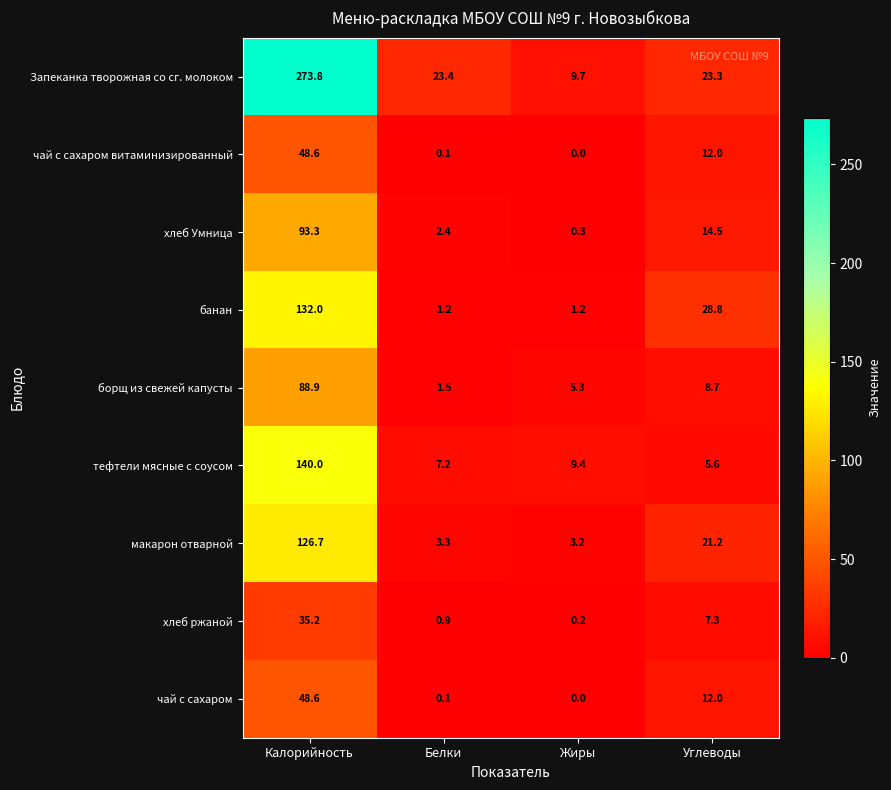

True or false: борщ из свежей капусты has a value of 7.7 at Жиры.

False